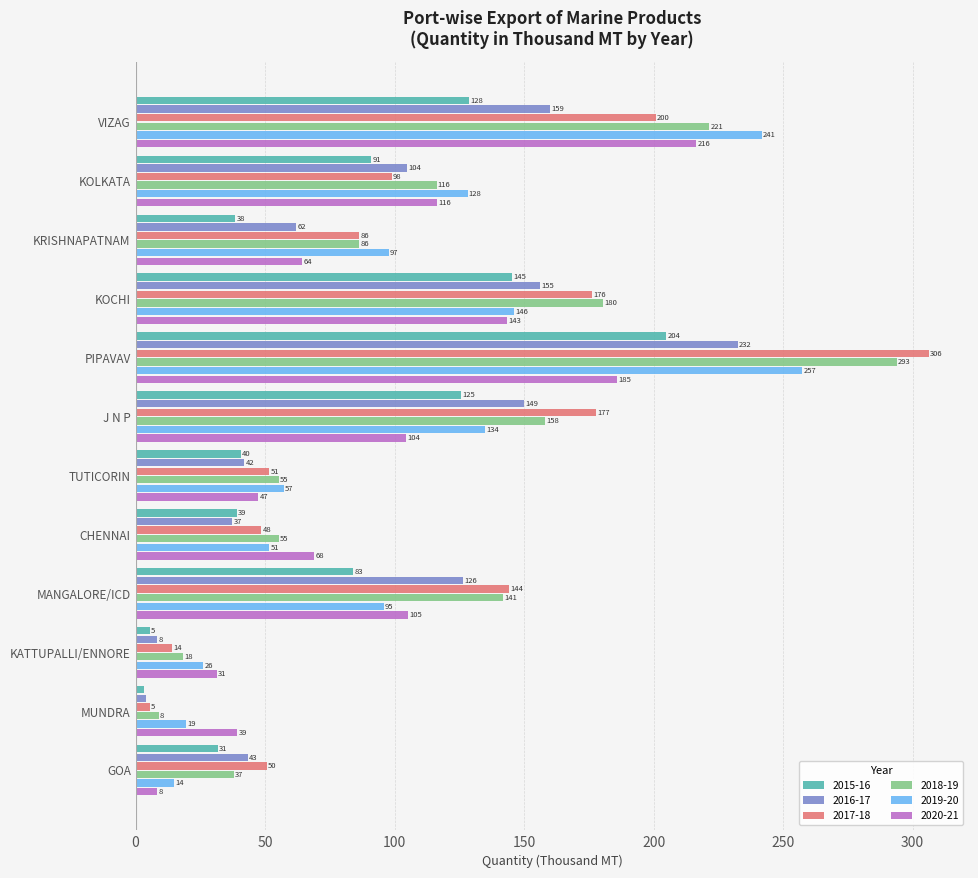

What are all the series names shown in the legend?

2015-16, 2016-17, 2017-18, 2018-19, 2019-20, 2020-21